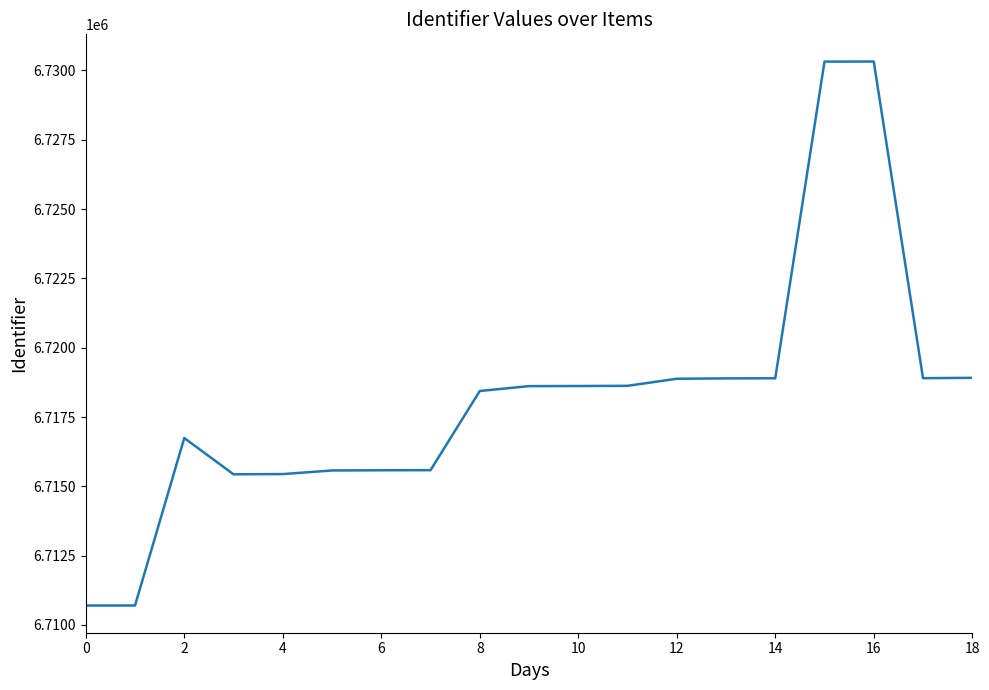

What is the greatest value displayed?

6730321